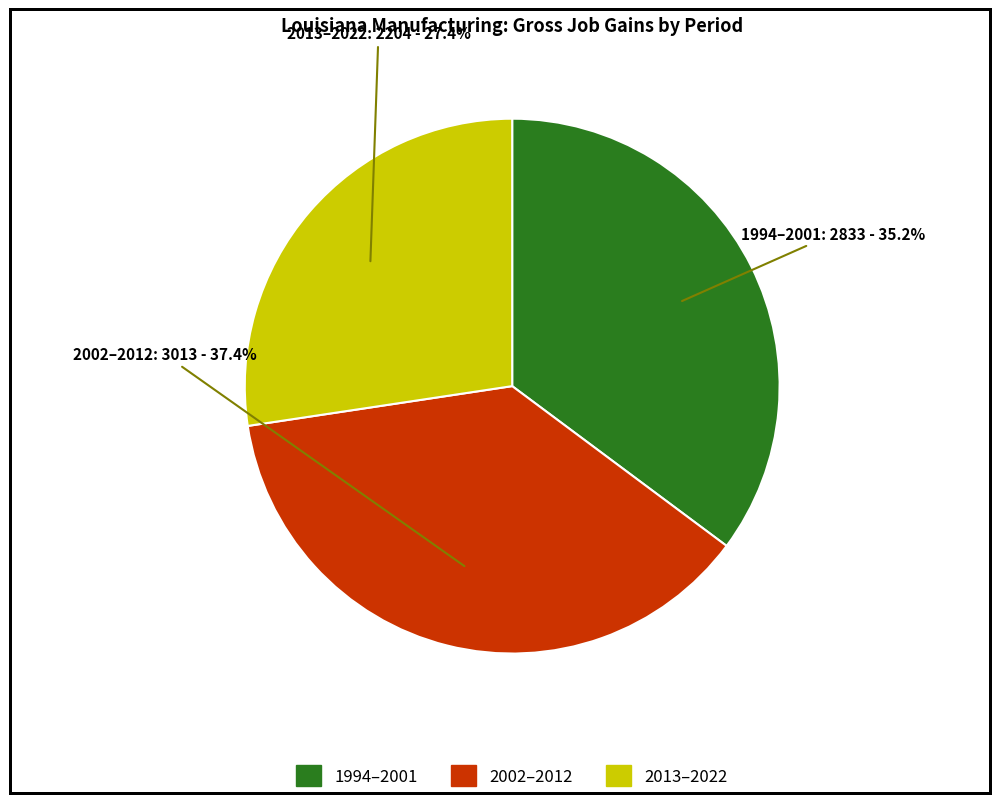

Does any single category account for the majority?

No